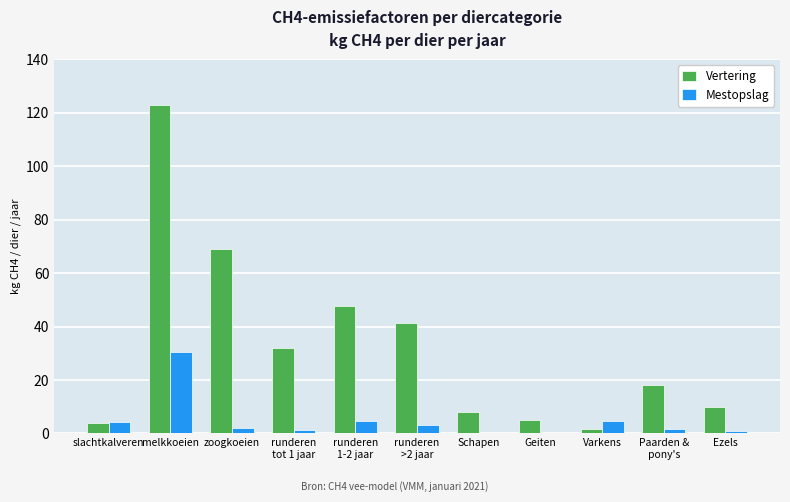

Is the value of Vertering at Schapen greater than the value of Mestopslag at Geiten?

Yes